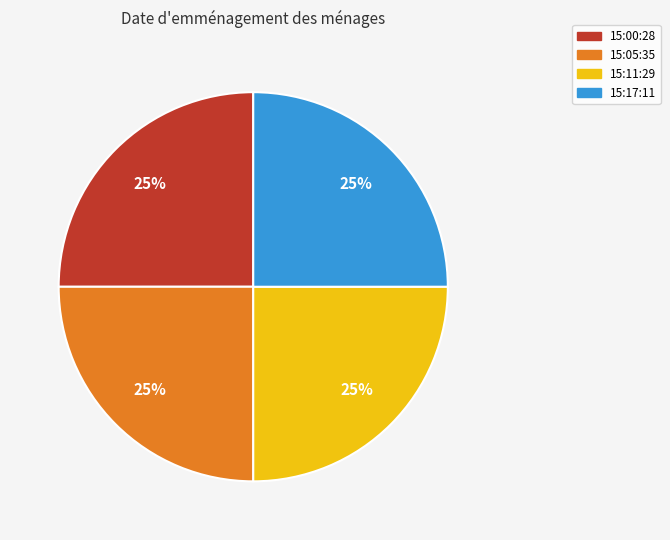

Is there any slice that represents more than half of the pie?

No